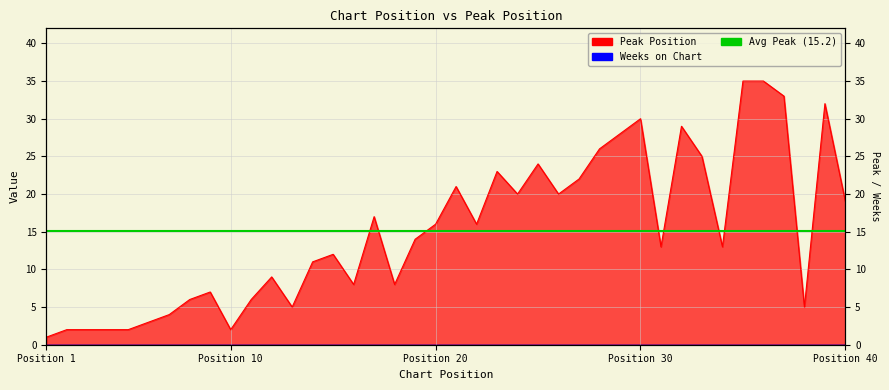

At which category does the chart reach its minimum across all series?

Position 1